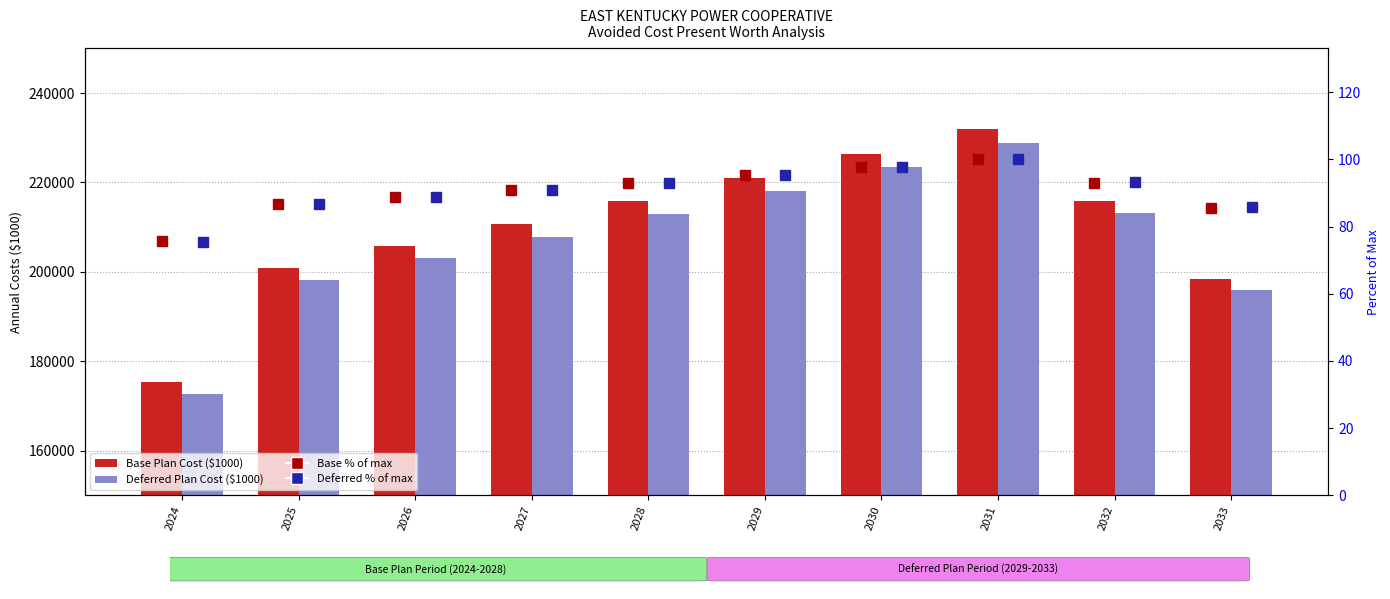

What is the difference between the maximum and minimum values in the Base % of max series?

24.3